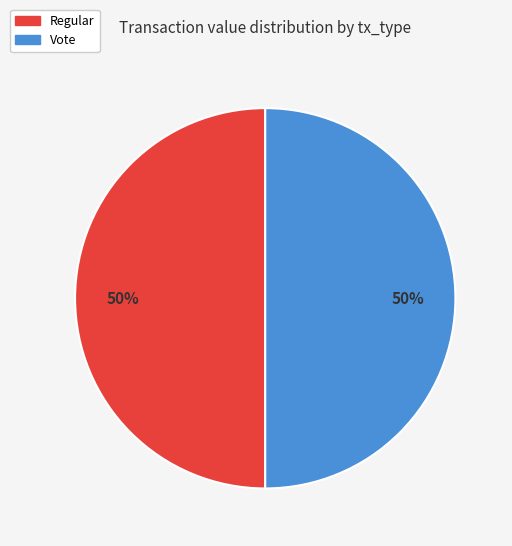

What is the ratio of the value at Regular to the value at Vote?

1.0